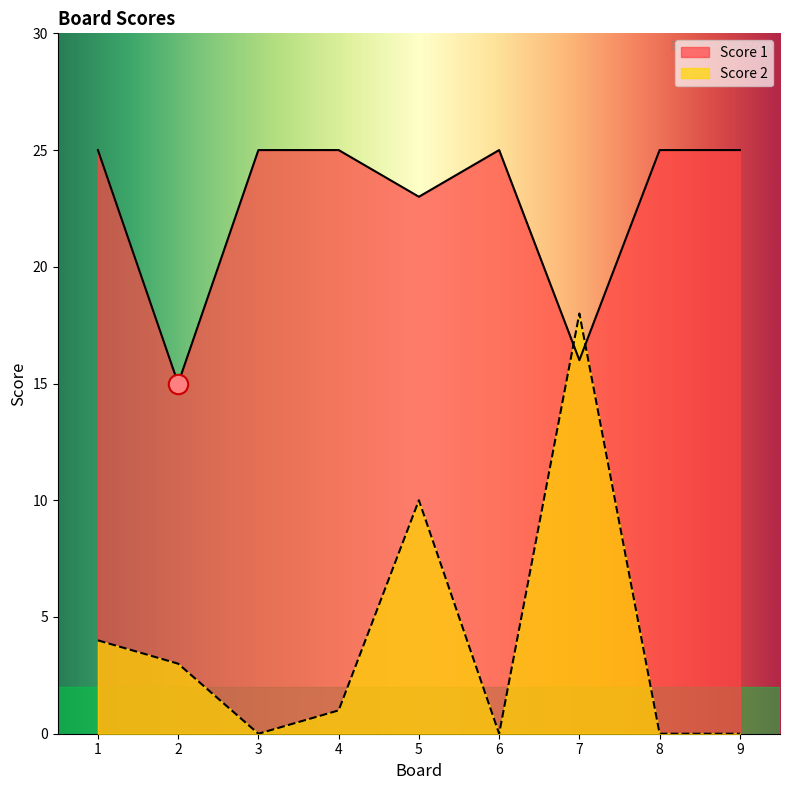

Reading left to right, transcribe all the data shown in this chart.

Score 2: 1=4	2=3	3=0	4=1	5=10	6=0	7=18	8=0	9=0
Score 1: 1=25	2=15	3=25	4=25	5=23	6=25	7=16	8=25	9=25